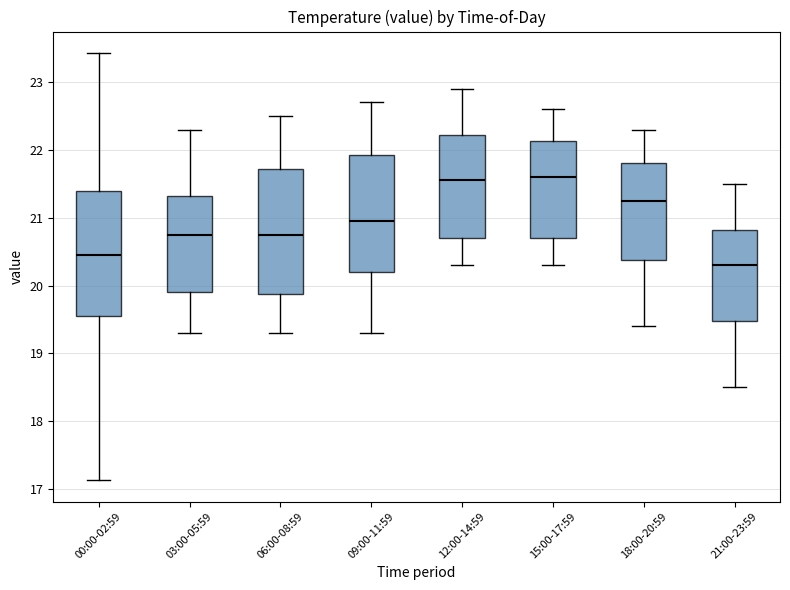

Where is the upper edge of the box for 09:00-11:59 on the y-axis? The values are not printed on the chart, so give them approximately, as read against the axis.

21.9